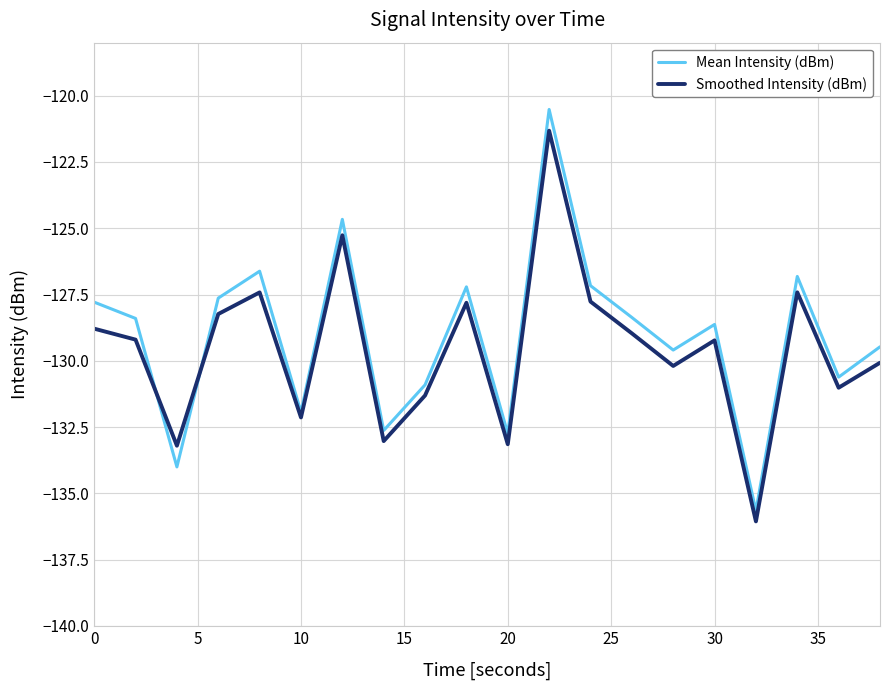

What is the smallest value displayed?

-136.1